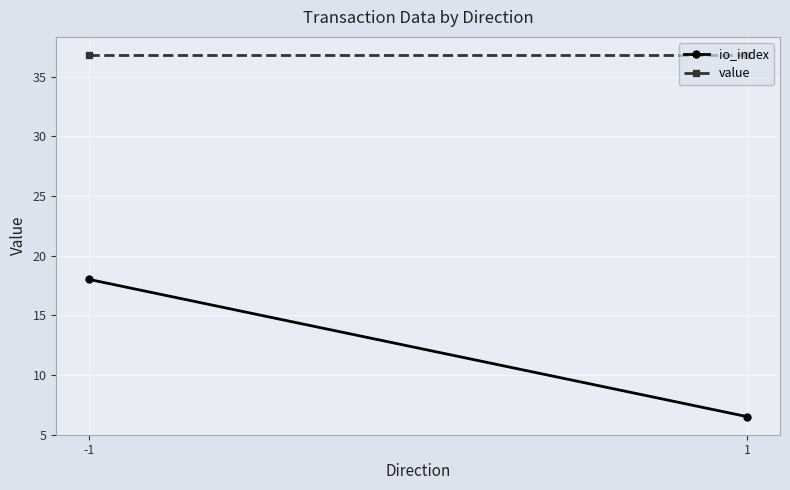

What is the value of the value point at the 2nd from the left?

36.8